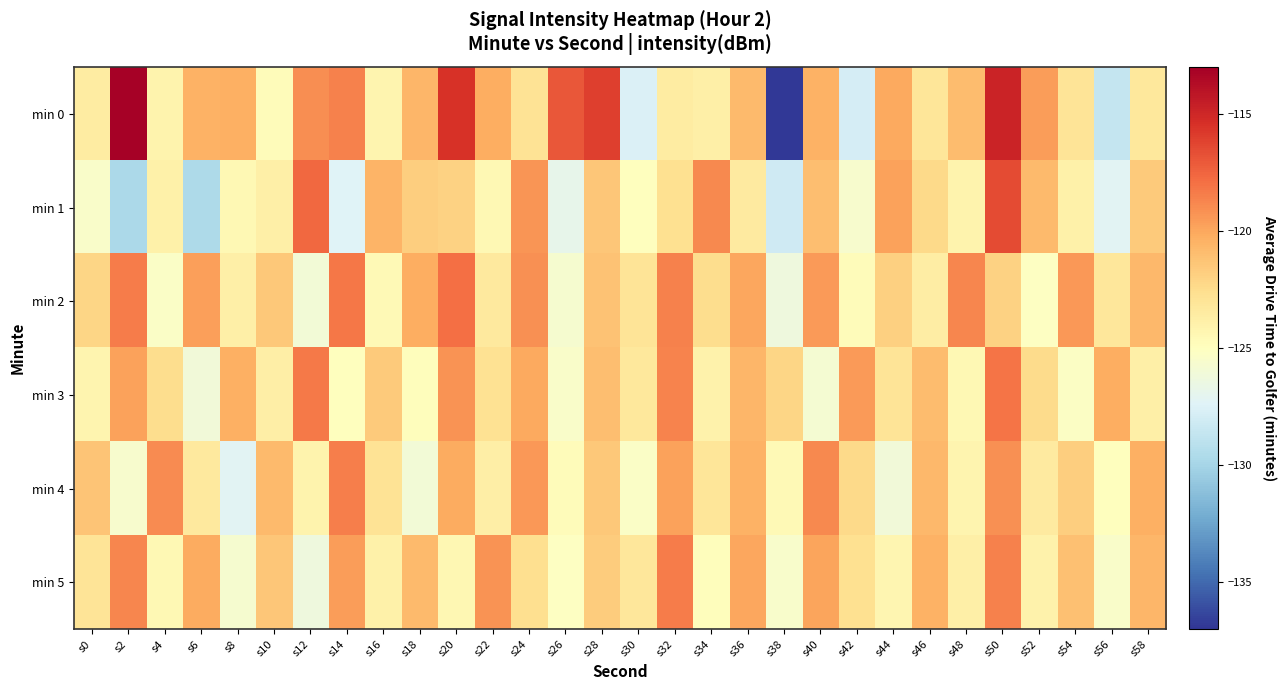

At which category is the sum across all series the highest?

s50